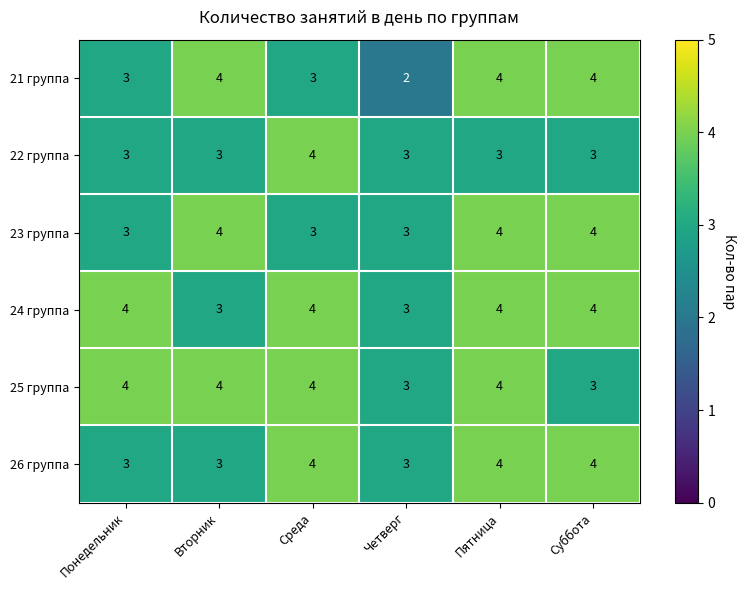

Count the 21 группа values in the range 3 to 4.

5